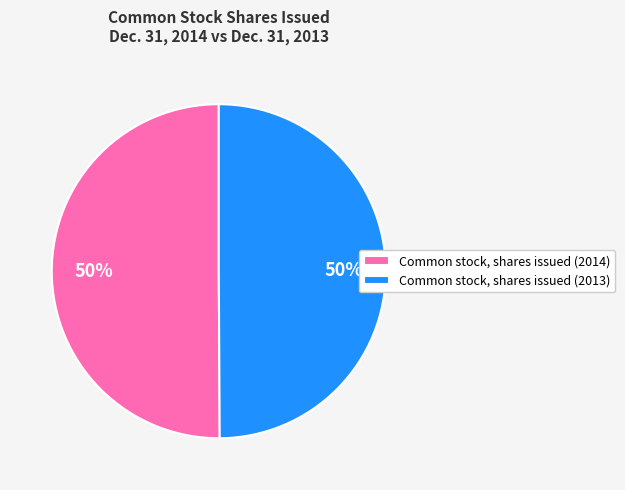

Count the number of slices in the pie.

2